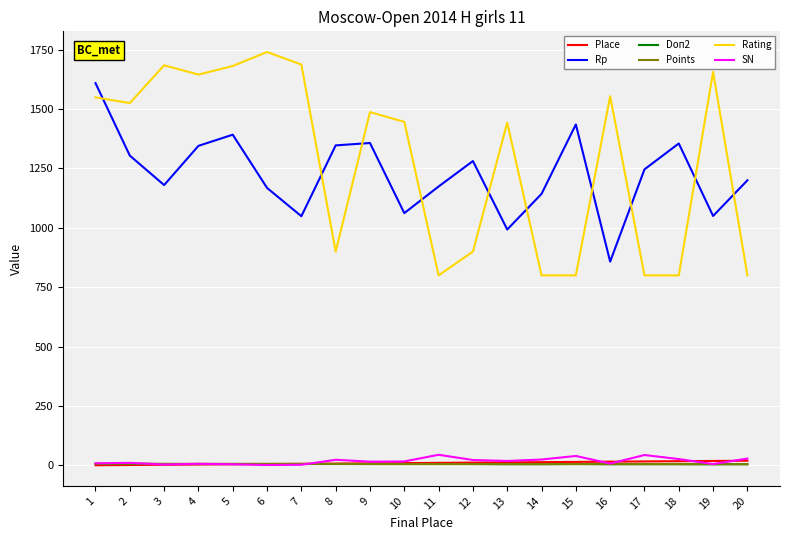

Between 2 and 11, which series saw the biggest shift?

Rating